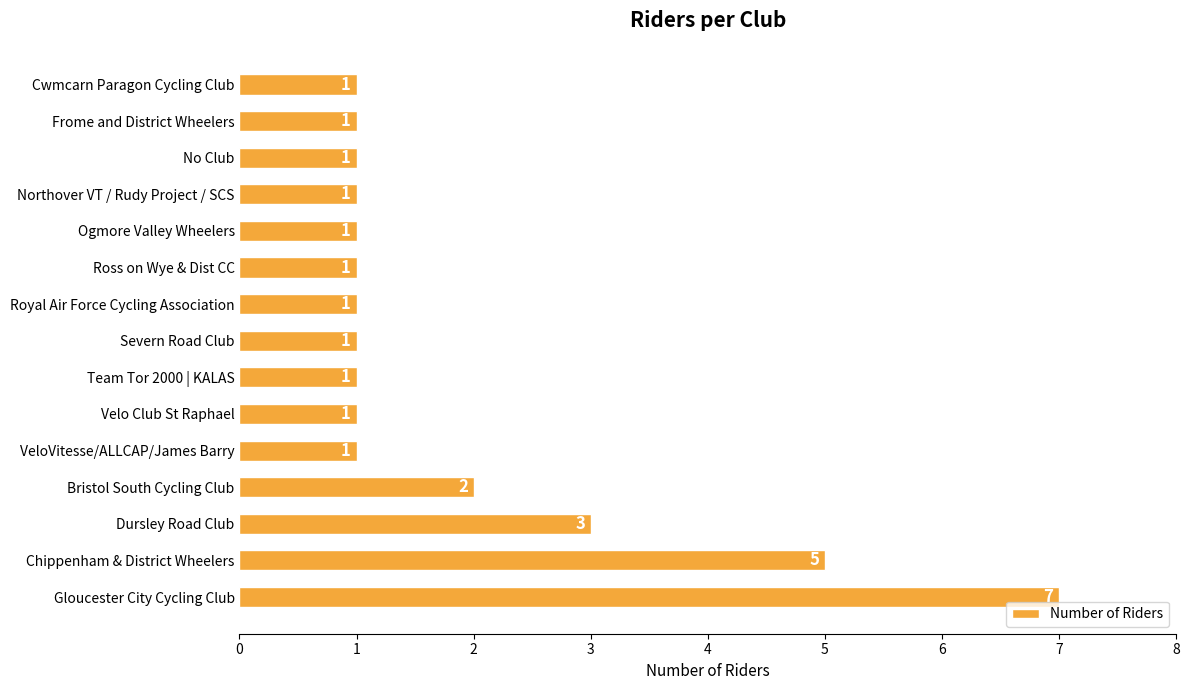

Which has a higher value, Northover VT / Rudy Project / SCS or Chippenham & District Wheelers?

Chippenham & District Wheelers